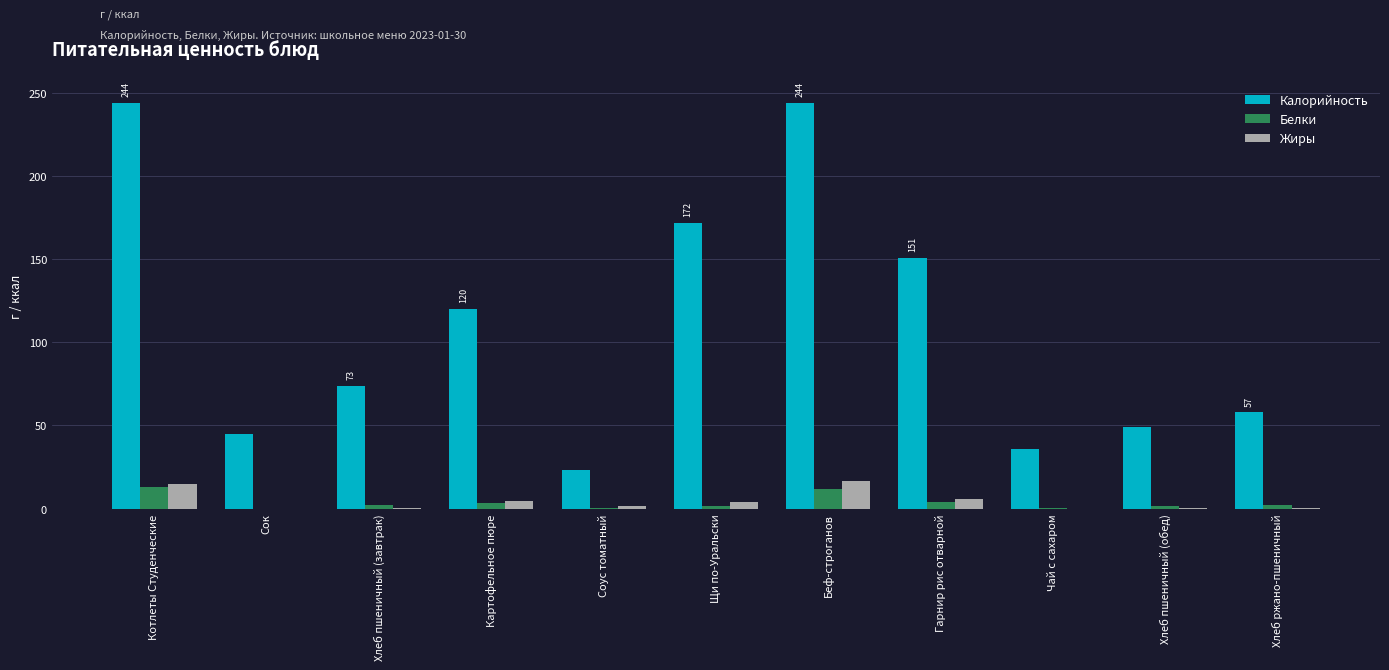

How many groups of bars are there?

11